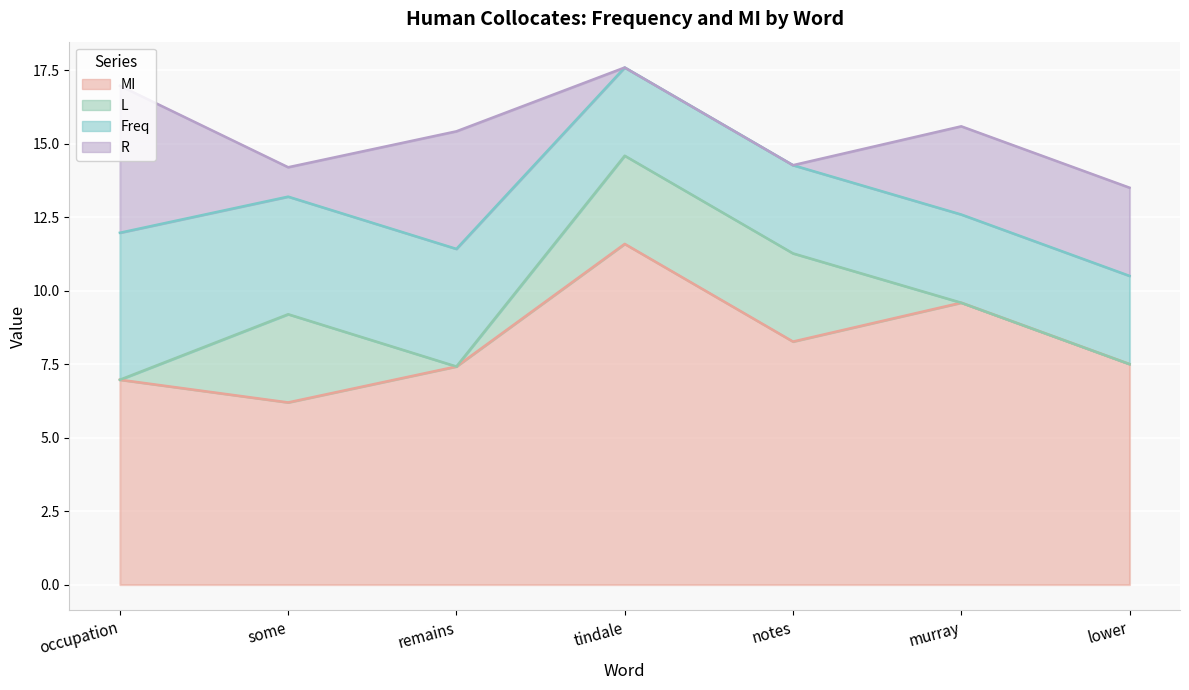

What is the minimum value for MI?

6.2